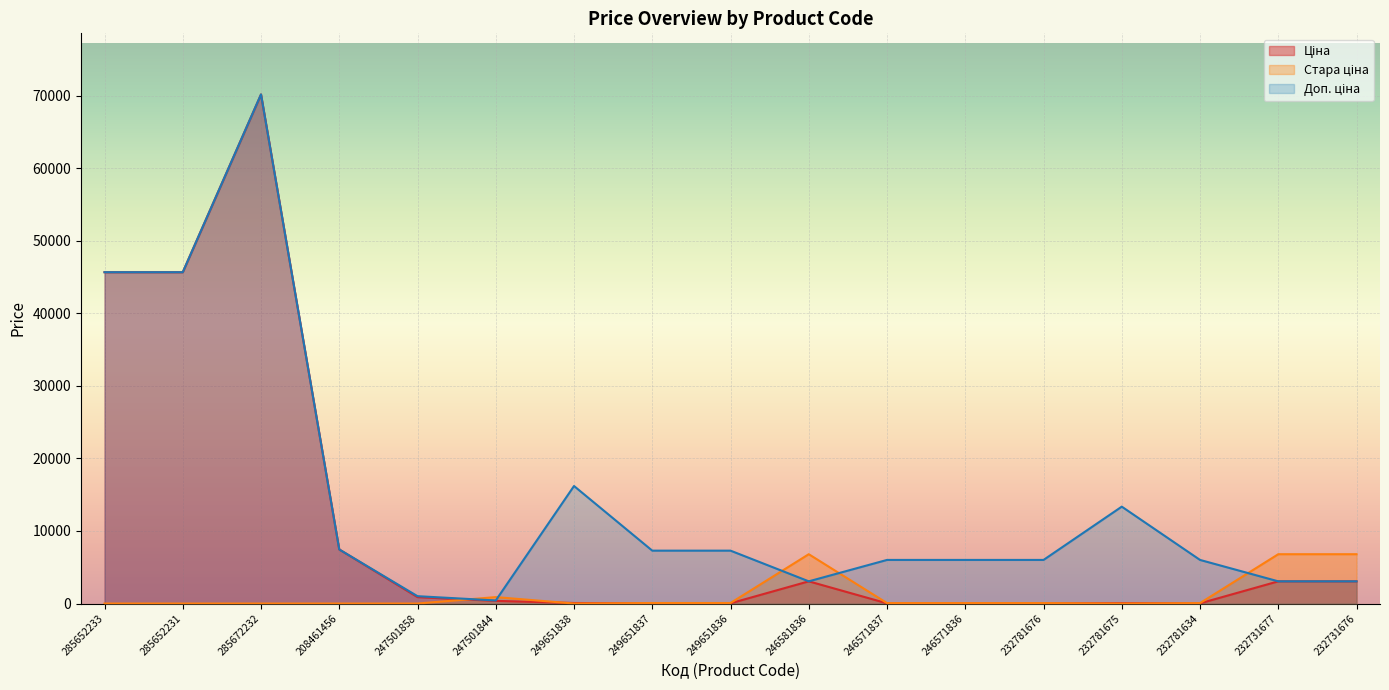

Is the value of Доп. ціна at 247501858 greater than the value of Ціна at 249651837?

Yes